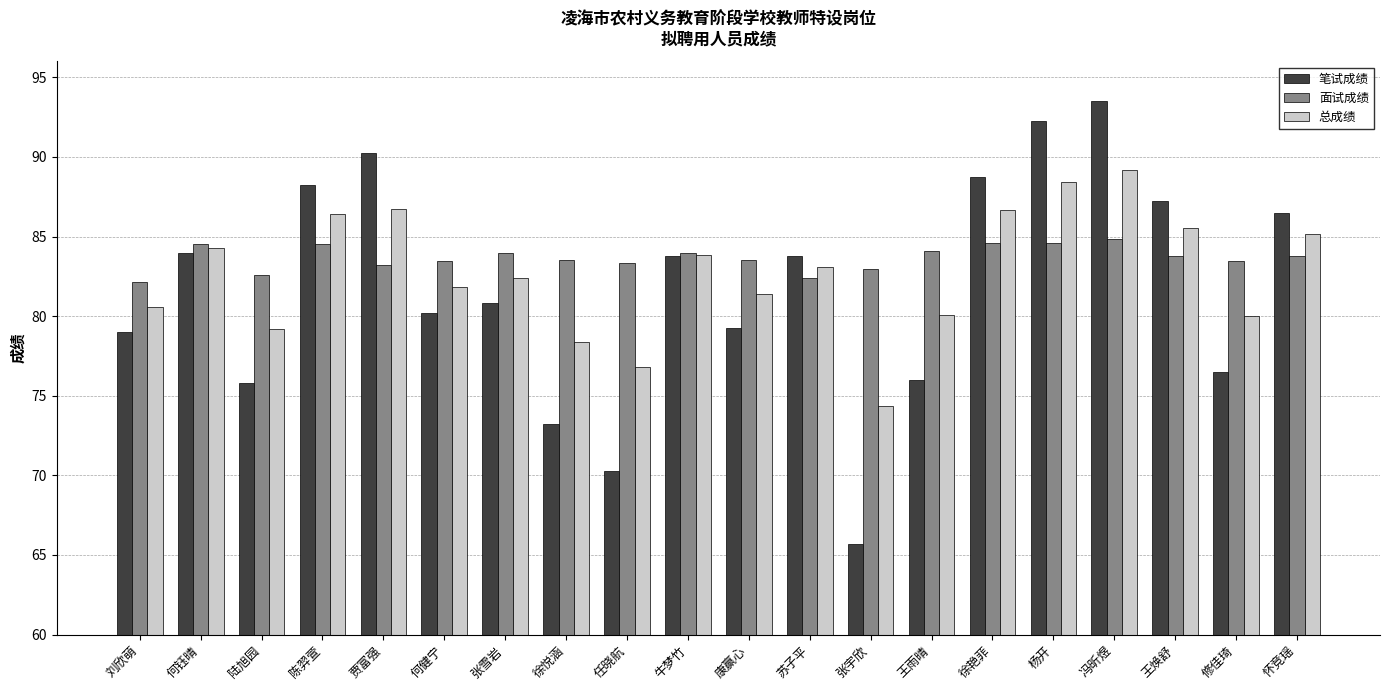

At how many categories does at least one series exceed 67?

20